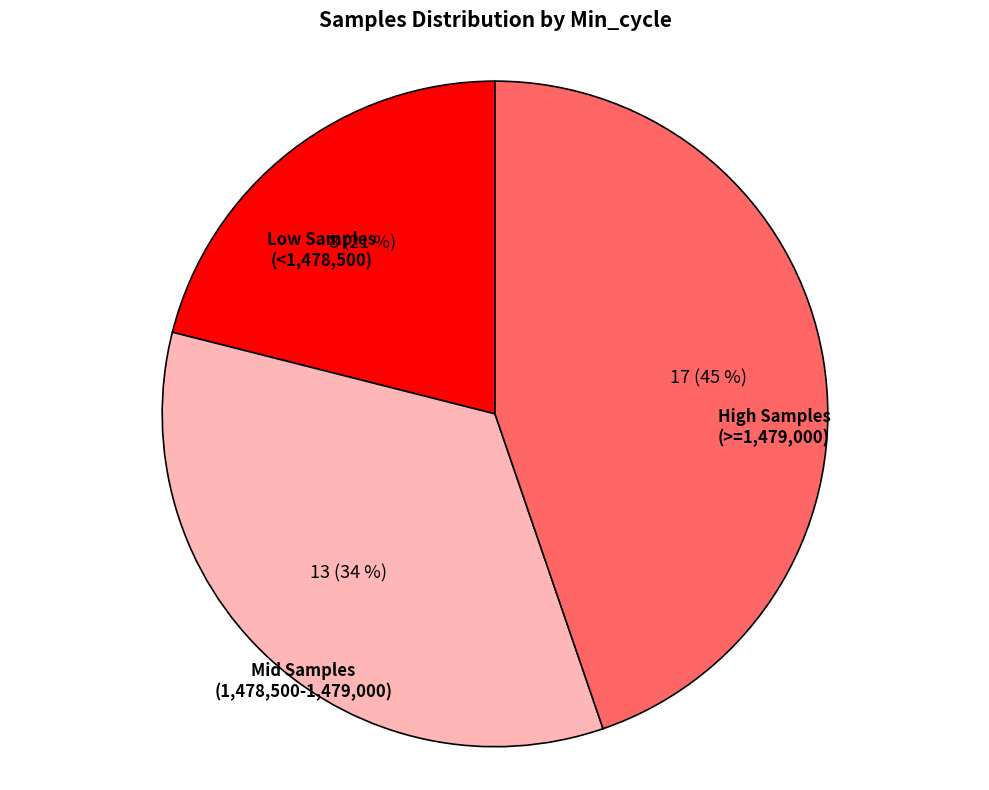

Count the number of slices in the pie.

3